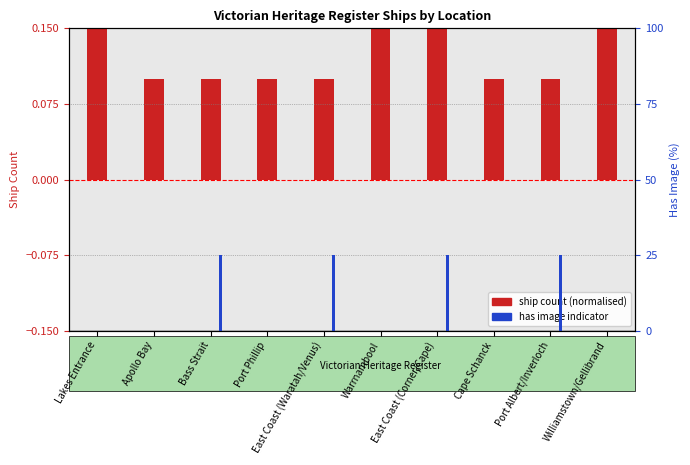

At which label does ship count (normalised) reach its minimum?

Apollo Bay